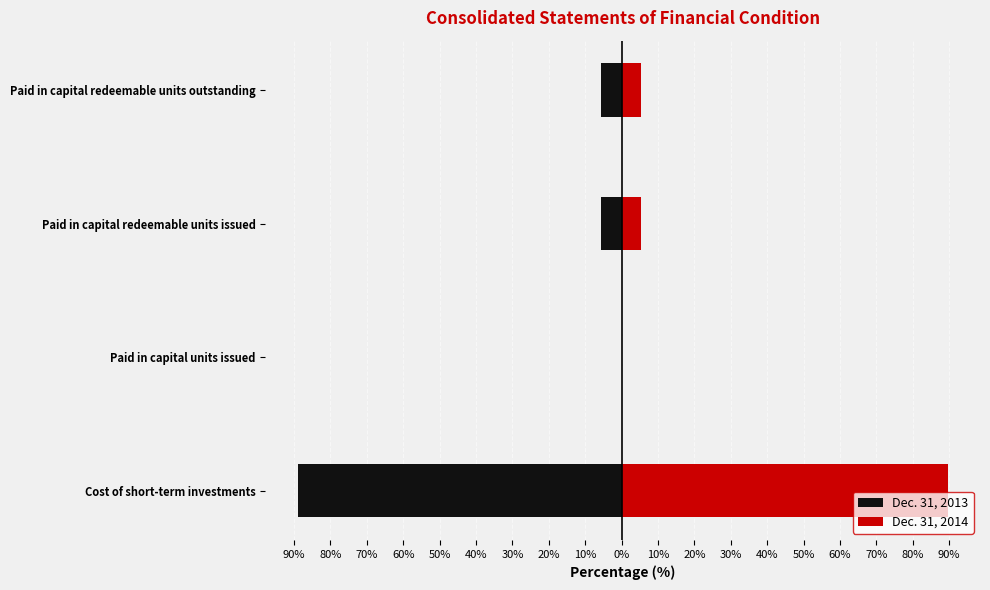

Count the number of categories in the chart.

4